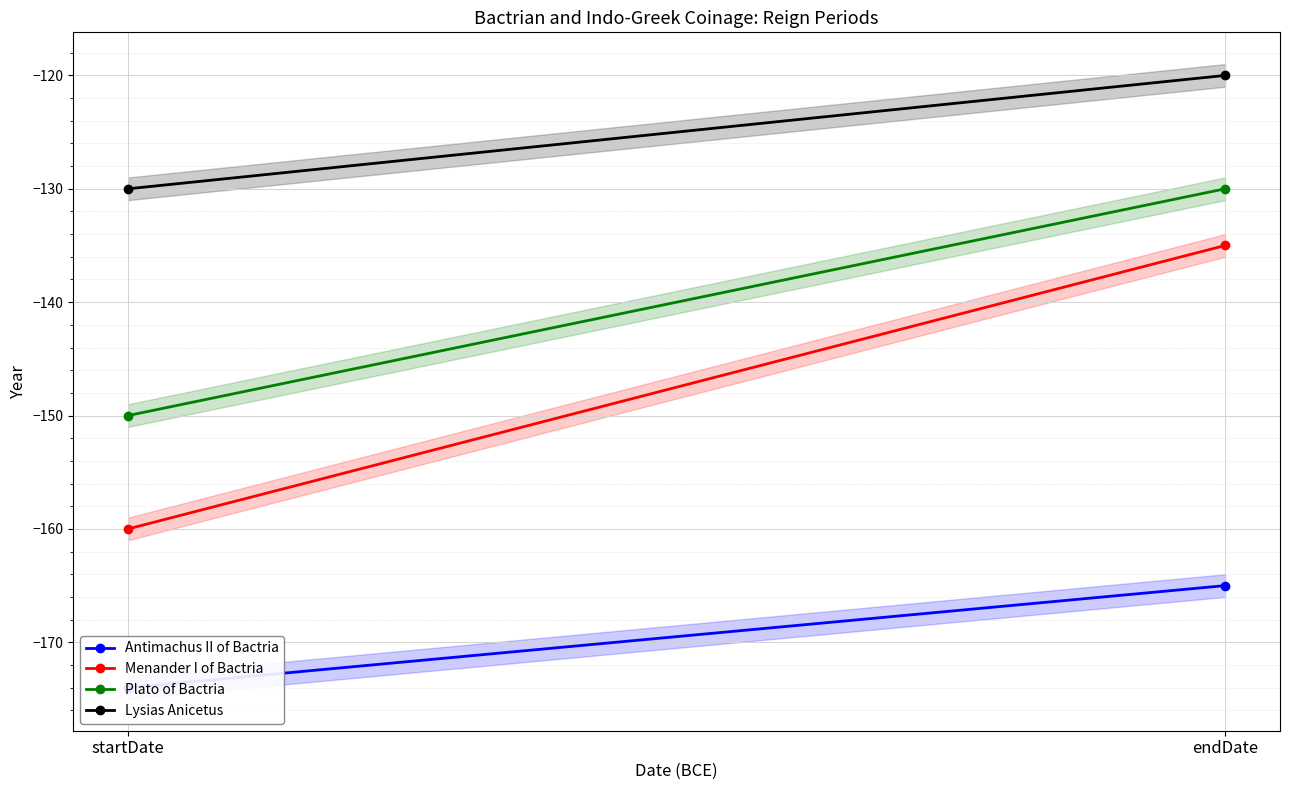

What is the sum of the Lysias Anicetus values at endDate and startDate?

-250